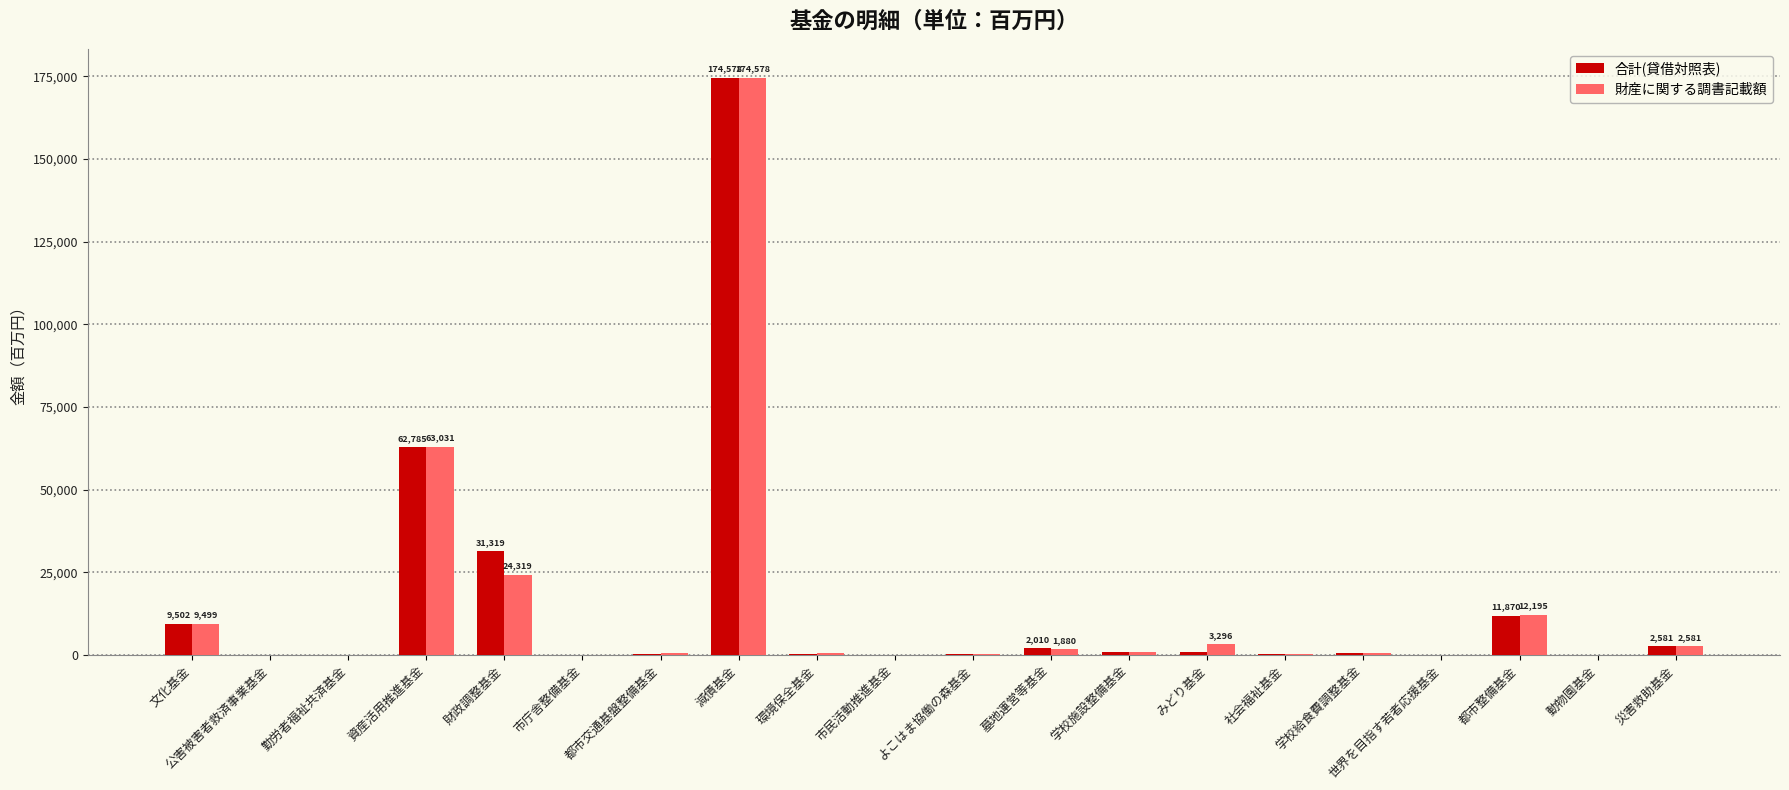

True or false: 財産に関する調書記載額 has a value of 12195 at 都市整備基金.

True